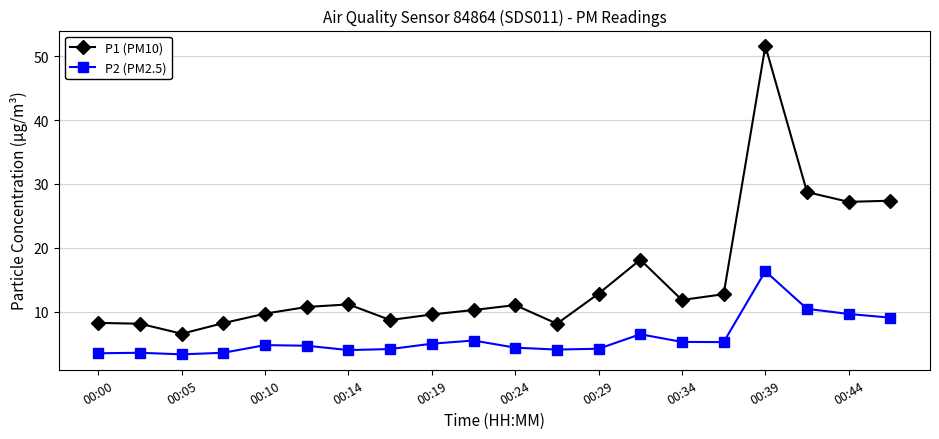

True or false: P2 (PM2.5) has more than 0 points higher than both neighbors.

True